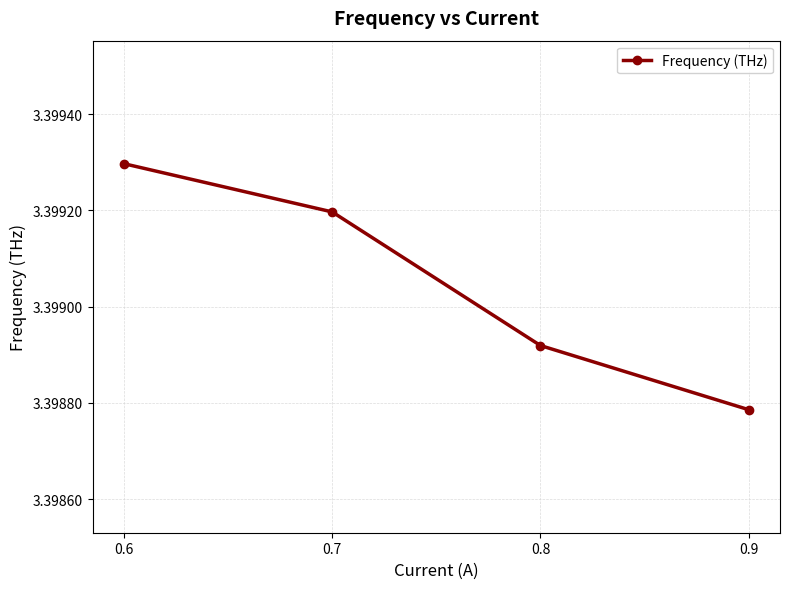

List the labels in order of value, smallest first.

0.9, 0.8, 0.7, 0.6